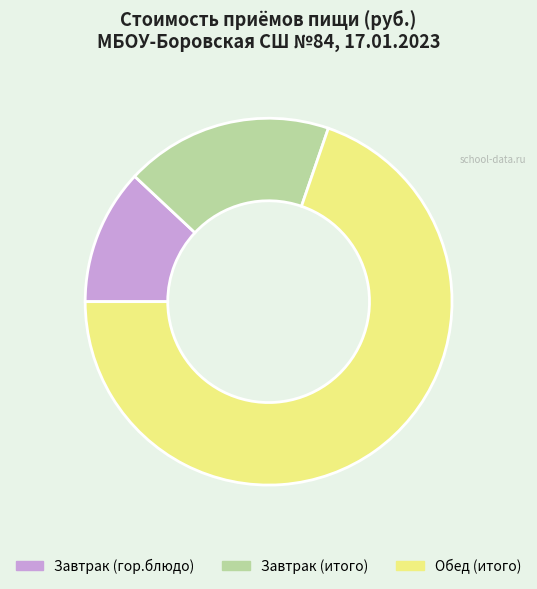

Which has a higher value, Завтрак (гор.блюдо) or Завтрак (итого)?

Завтрак (итого)